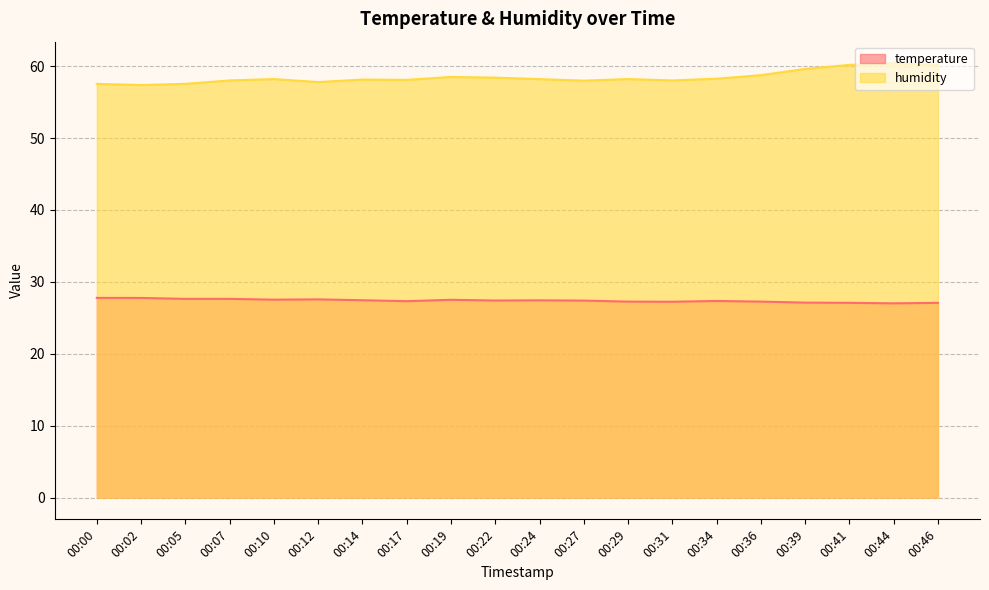

True or false: humidity has a value of 60.2 at 00:46.

True